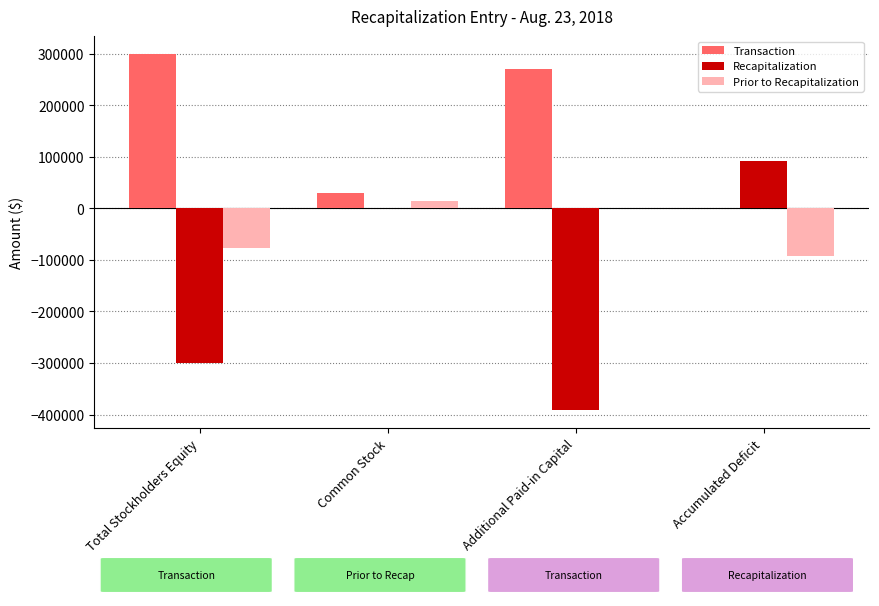

What is the sum of all Prior to Recapitalization values?

-153490